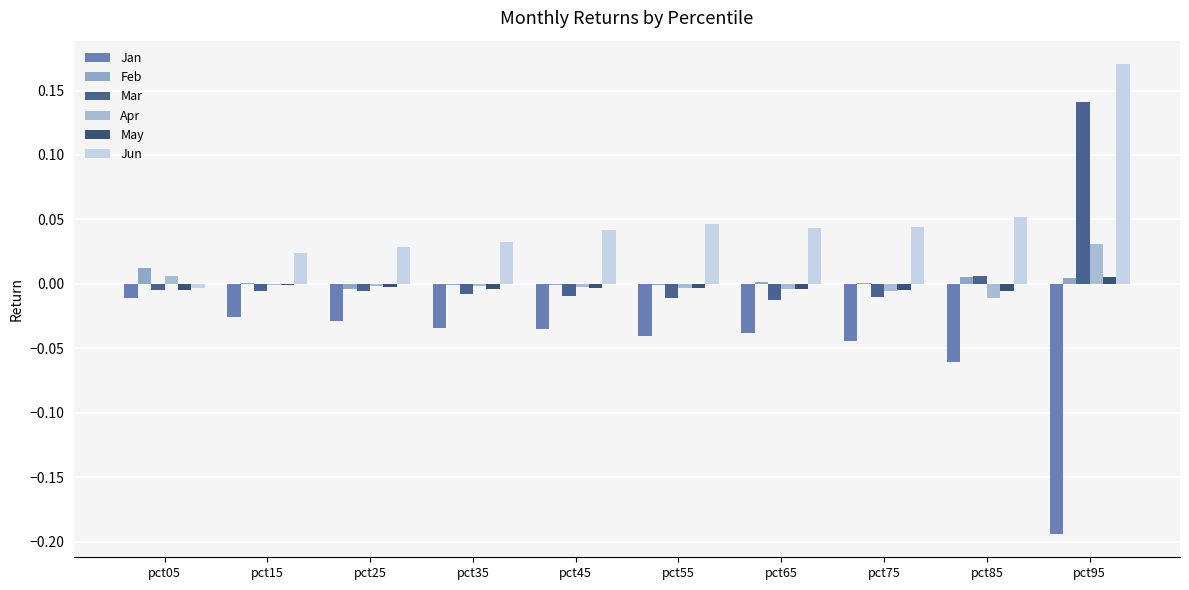

Reading left to right, transcribe all the data shown in this chart.

Jan: -0.0	-0.0	-0.0	-0.0	-0.0	-0.0	-0.0	-0.0	-0.1	-0.2
Feb: 0.0	0.0	-0.0	-0.0	-0.0	-0.0	0.0	0.0	0.0	0.0
Mar: -0.0	-0.0	-0.0	-0.0	-0.0	-0.0	-0.0	-0.0	0.0	0.1
Apr: 0.0	-0.0	-0.0	-0.0	-0.0	-0.0	-0.0	-0.0	-0.0	0.0
May: -0.0	-0.0	-0.0	-0.0	-0.0	-0.0	-0.0	-0.0	-0.0	0.0
Jun: -0.0	0.0	0.0	0.0	0.0	0.0	0.0	0.0	0.1	0.2